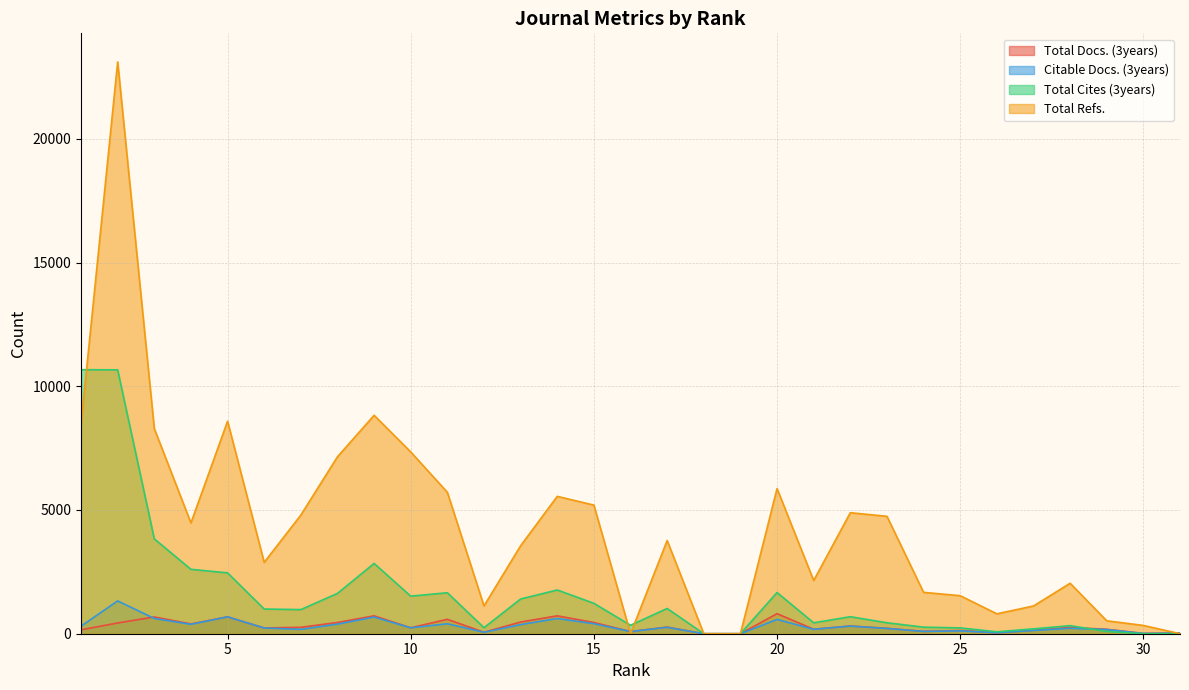

Rank the series at 28 from highest to lowest value.

Total Refs., Total Cites (3years), Total Docs. (3years), Citable Docs. (3years)